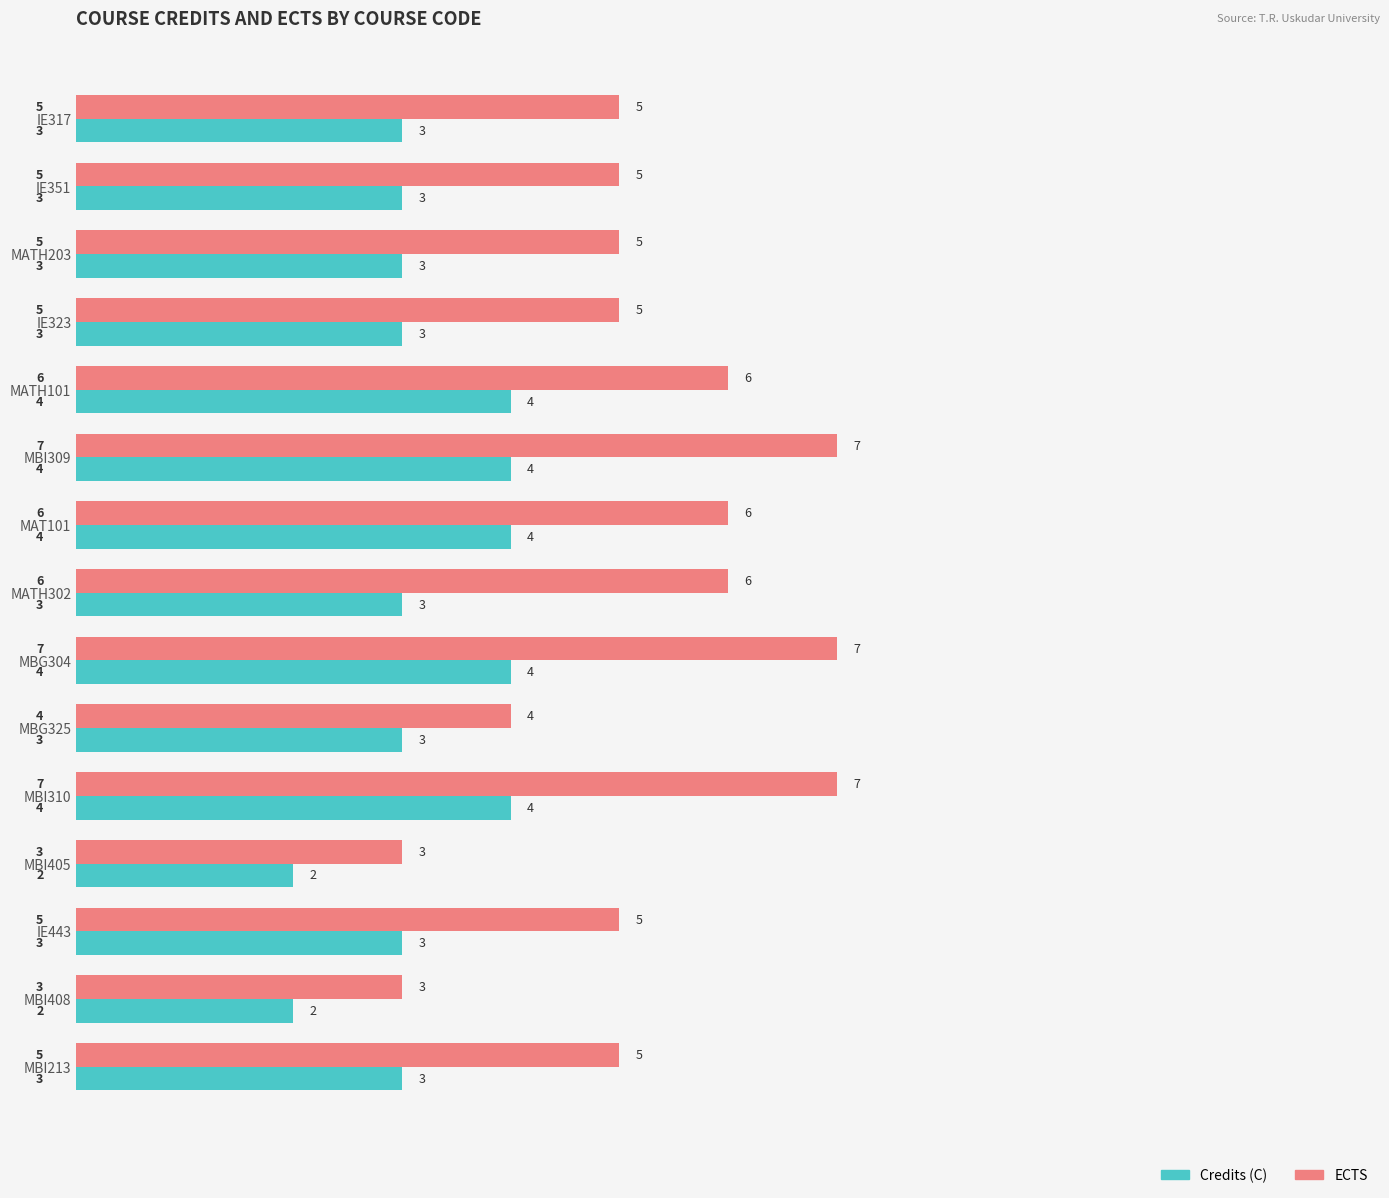

Count the ECTS values in the range 5 to 6.

9